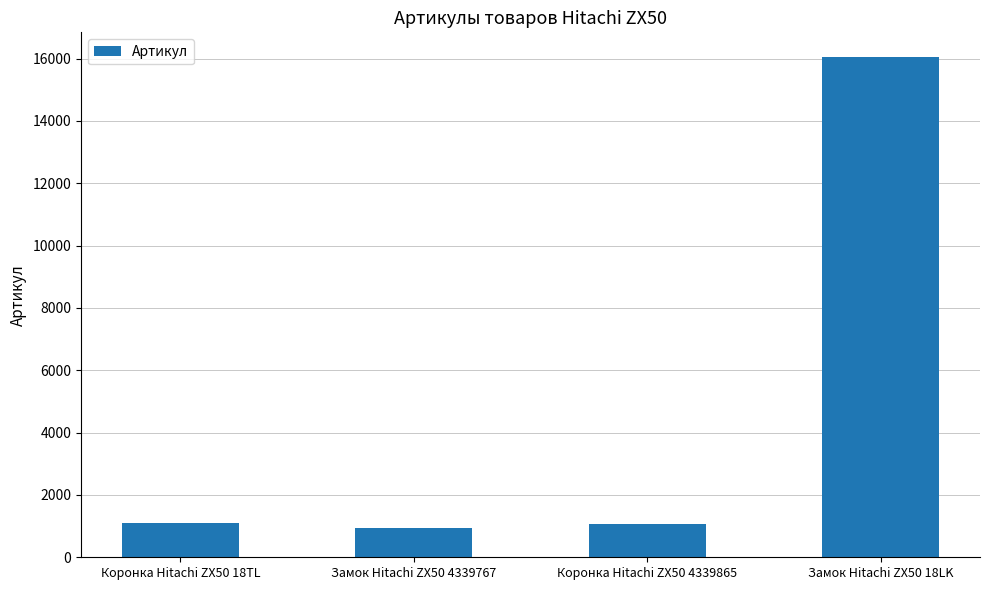

What is the difference between the maximum and minimum values?

15114